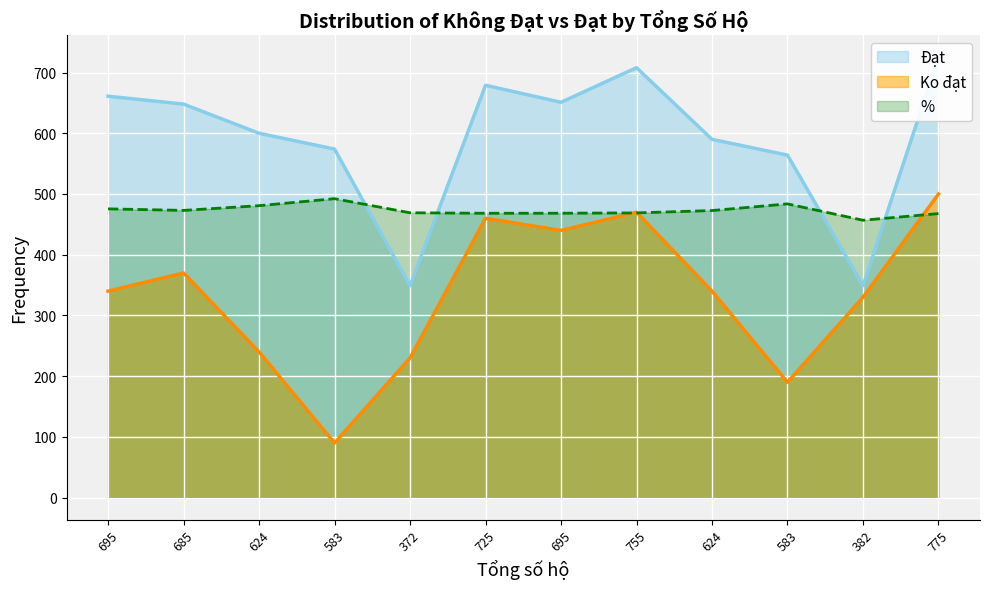

At how many categories does at least one series exceed 490?

10